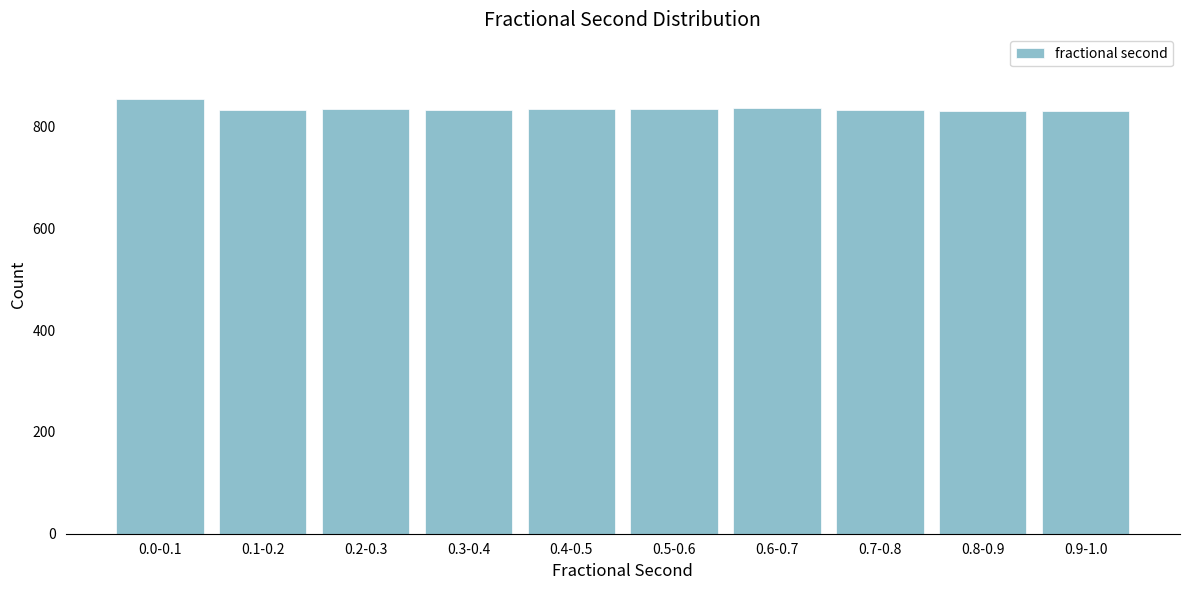

The value at 0.7-0.8 is 372. True or false?

False